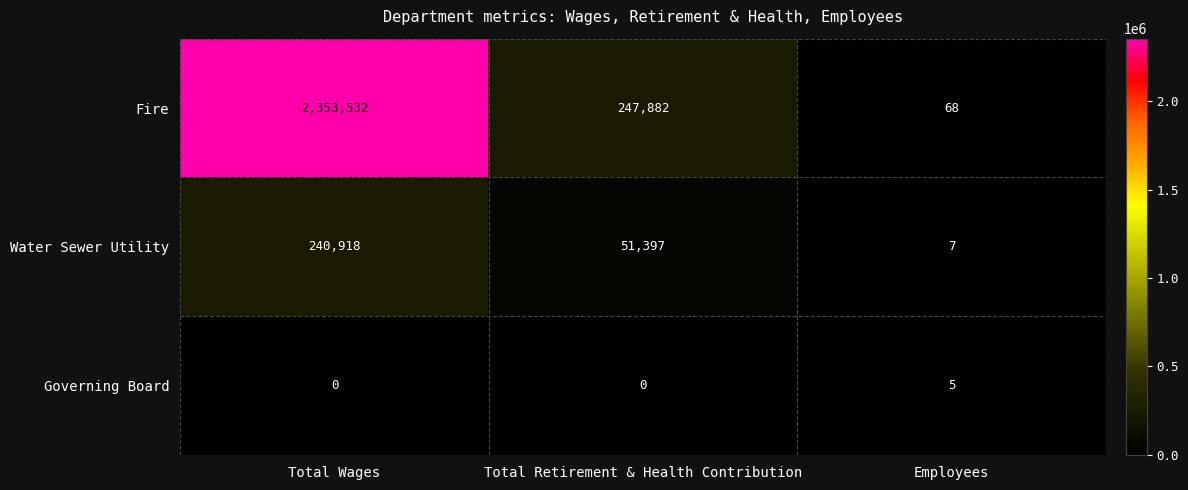

At which label does Fire first exceed 247882?

Total Wages